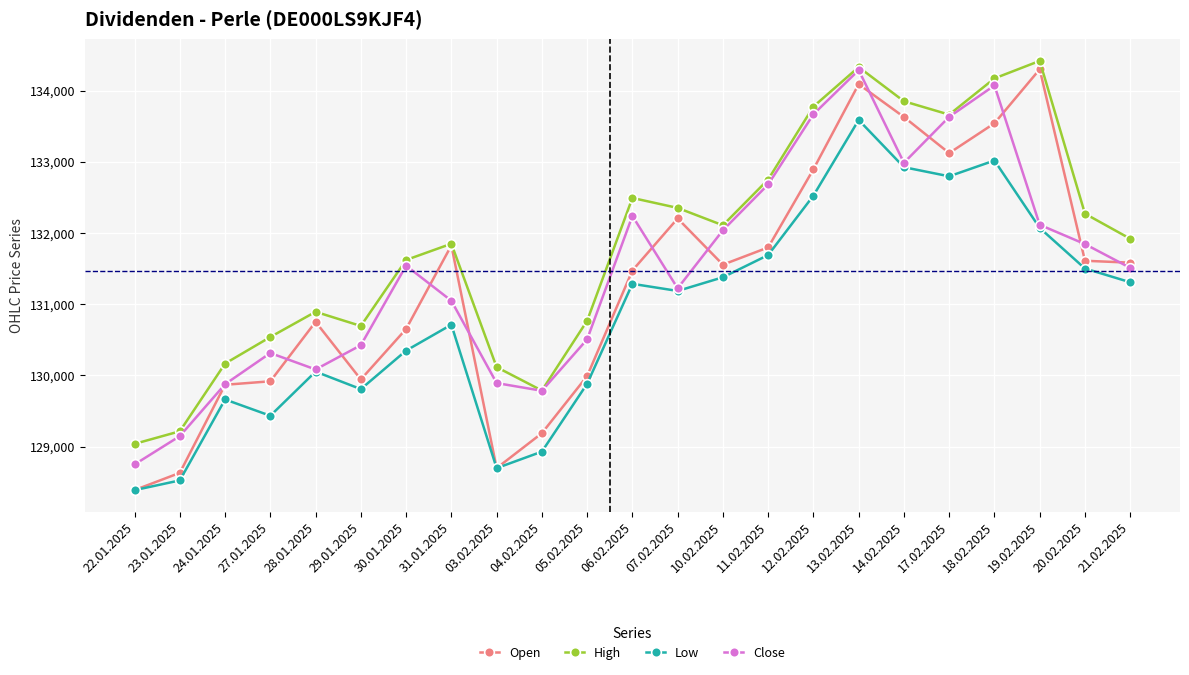

Rank the series by their average value, from highest to lowest.

High, Close, Open, Low